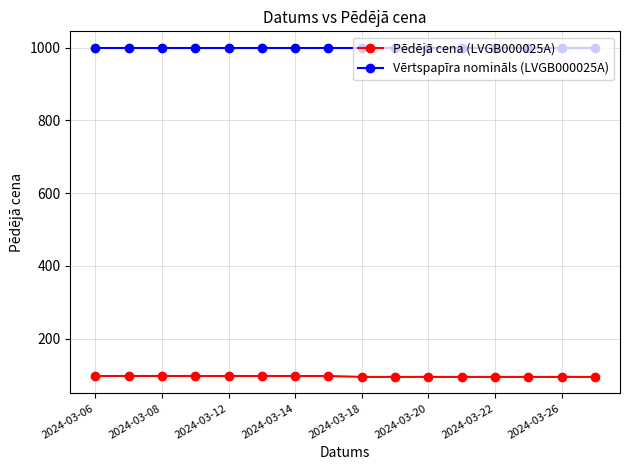

List the series in order of their overall mean, highest first.

Vērtspapīra nomināls (LVGB000025A), Pēdējā cena (LVGB000025A)